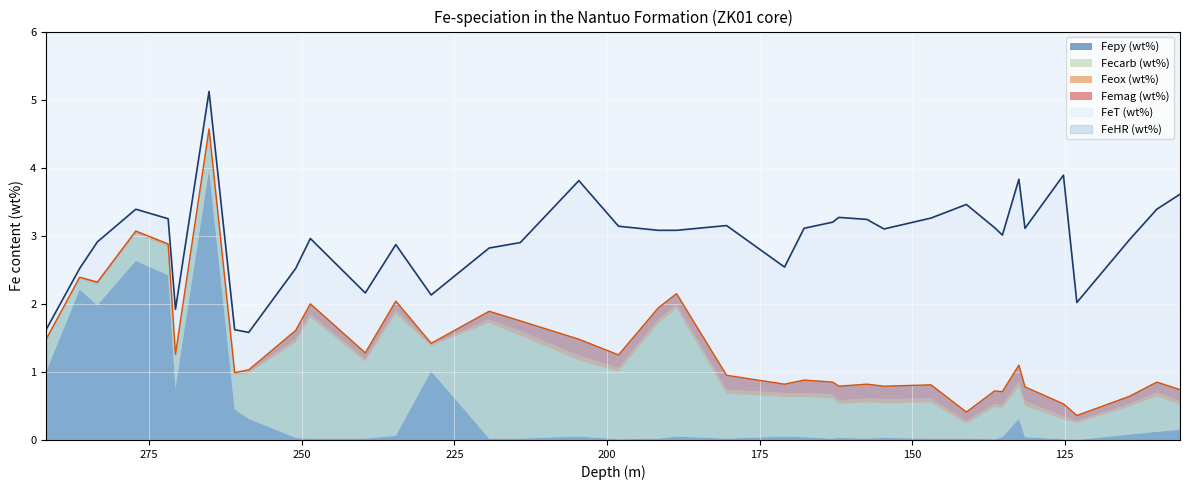

What is the maximum value shown in the chart?

5.1